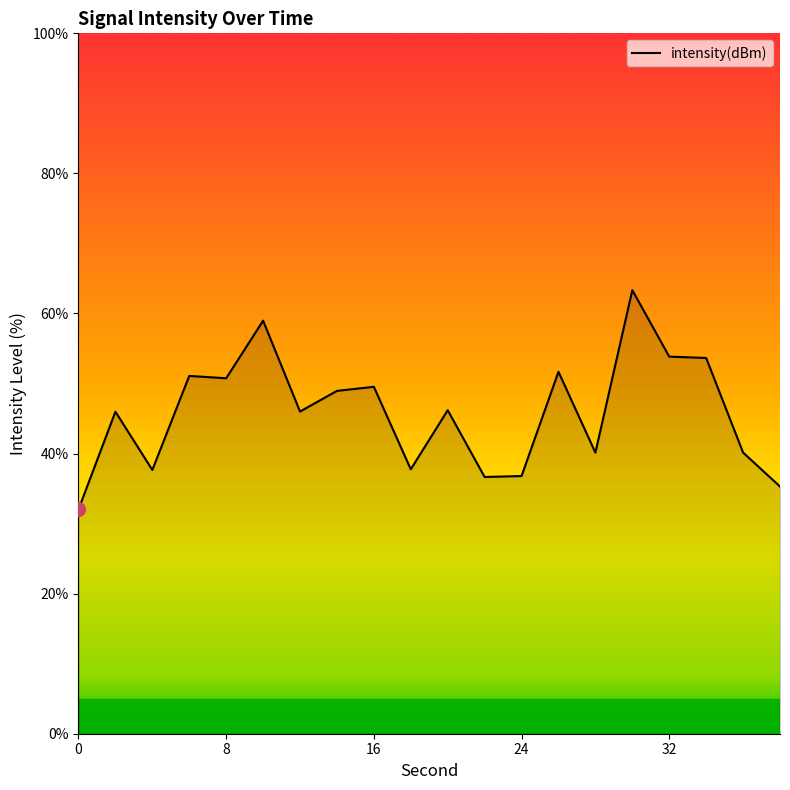

Does the chart display data point markers on the line(s)?

No